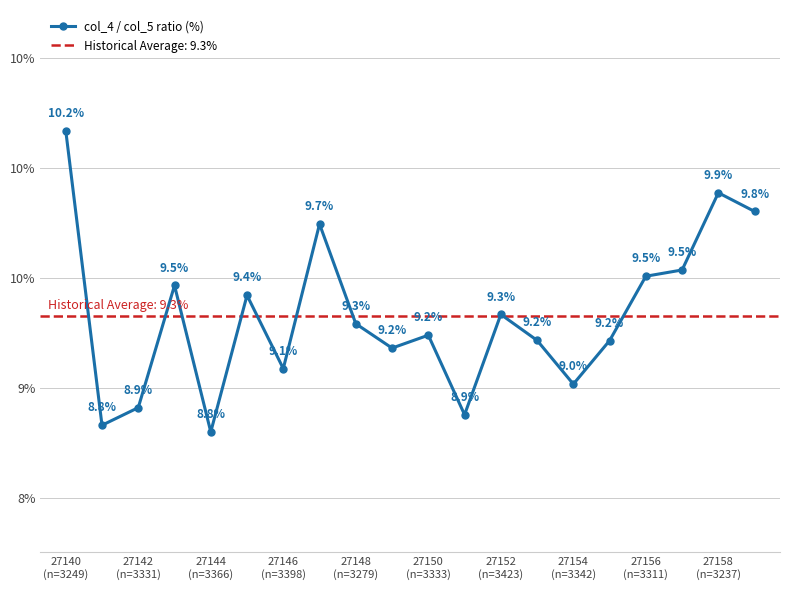

Which label corresponds to the largest value in the chart?

27140
(n=3249)